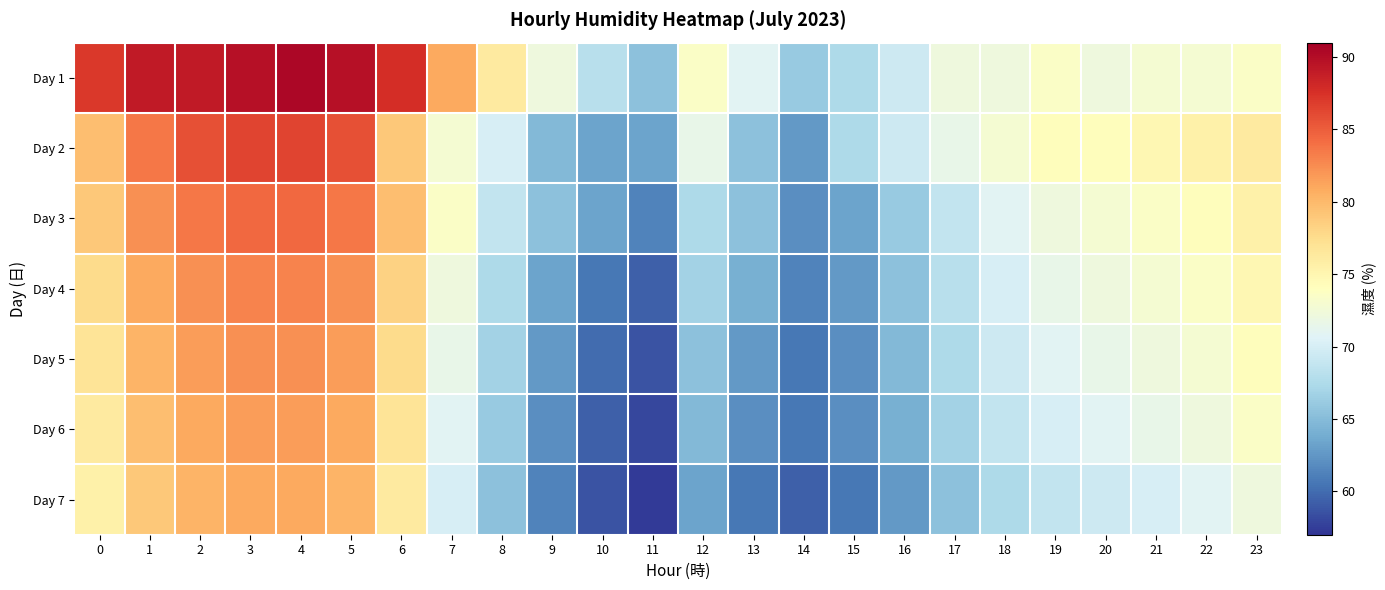

Between 3 and 7, which series saw the biggest shift?

Day 2